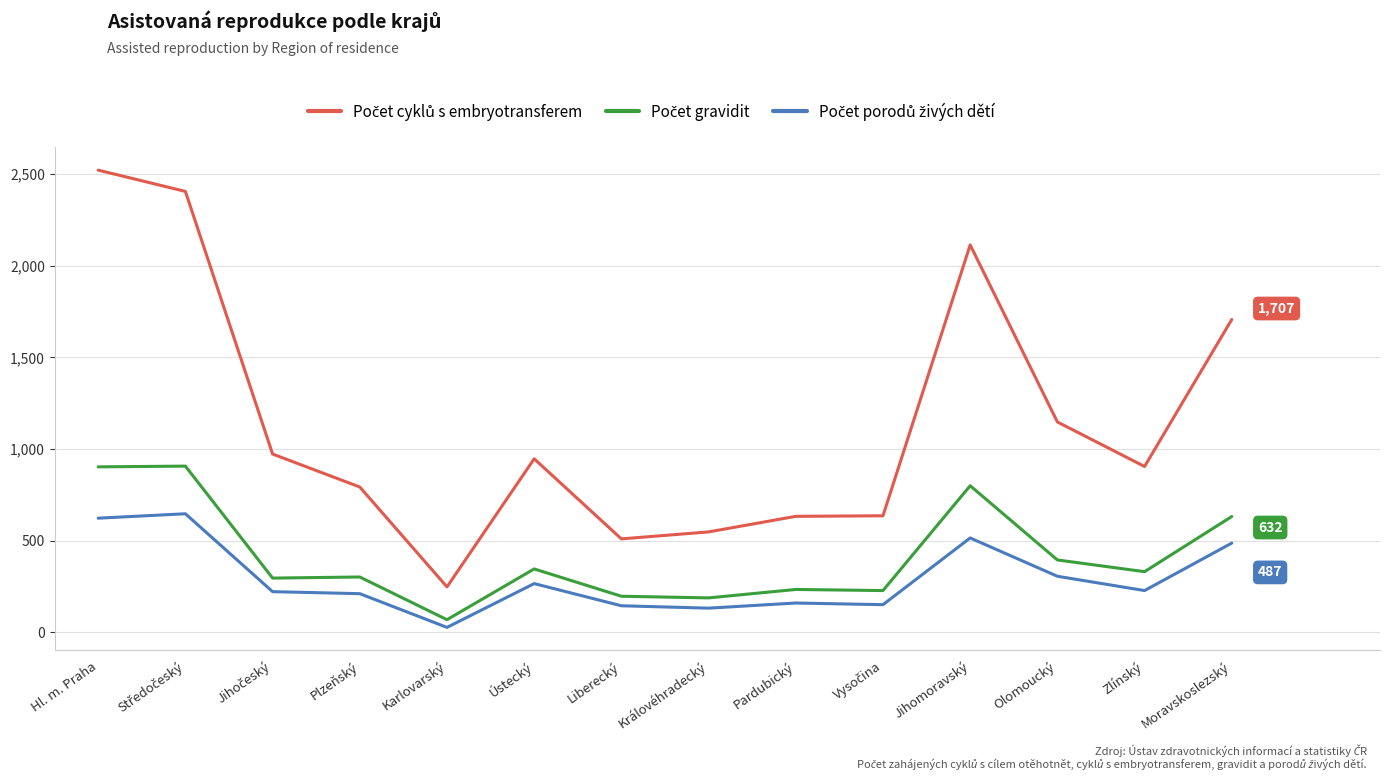

What is the difference between the highest and lowest values at Jihomoravský?

1599